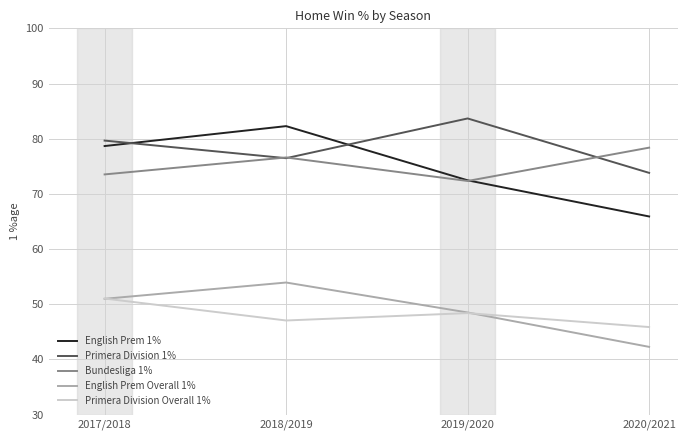

True or false: Bundesliga 1% and English Prem Overall 1% cross at least once.

False